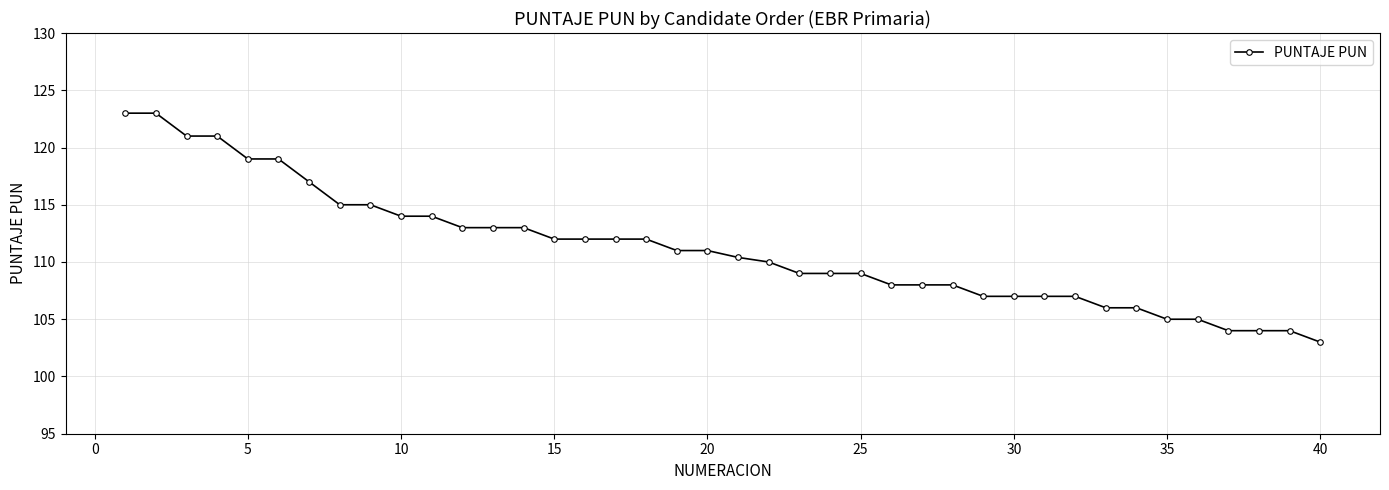

What is the value of the 13th point from the left?

113.0